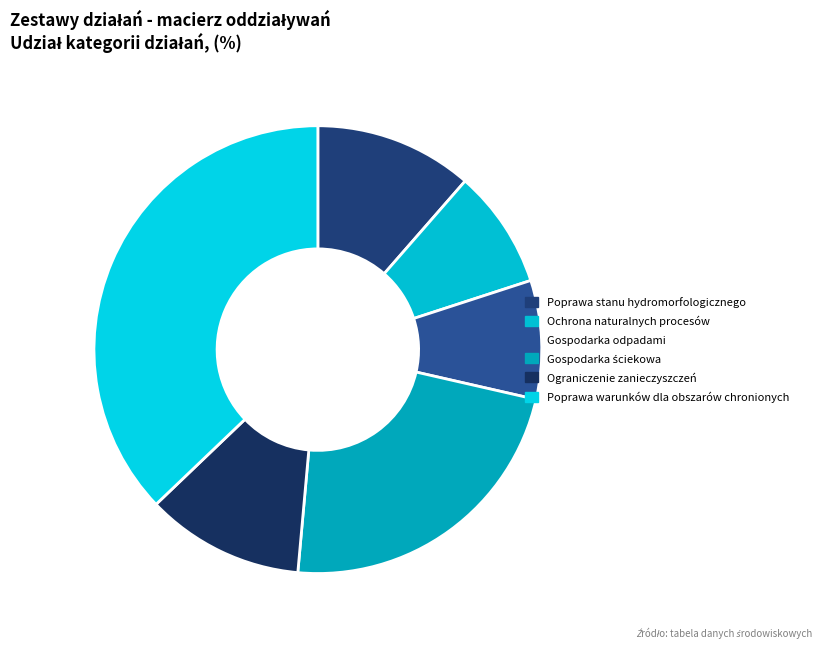

Is Gospodarka odpadami the majority of the pie?

No